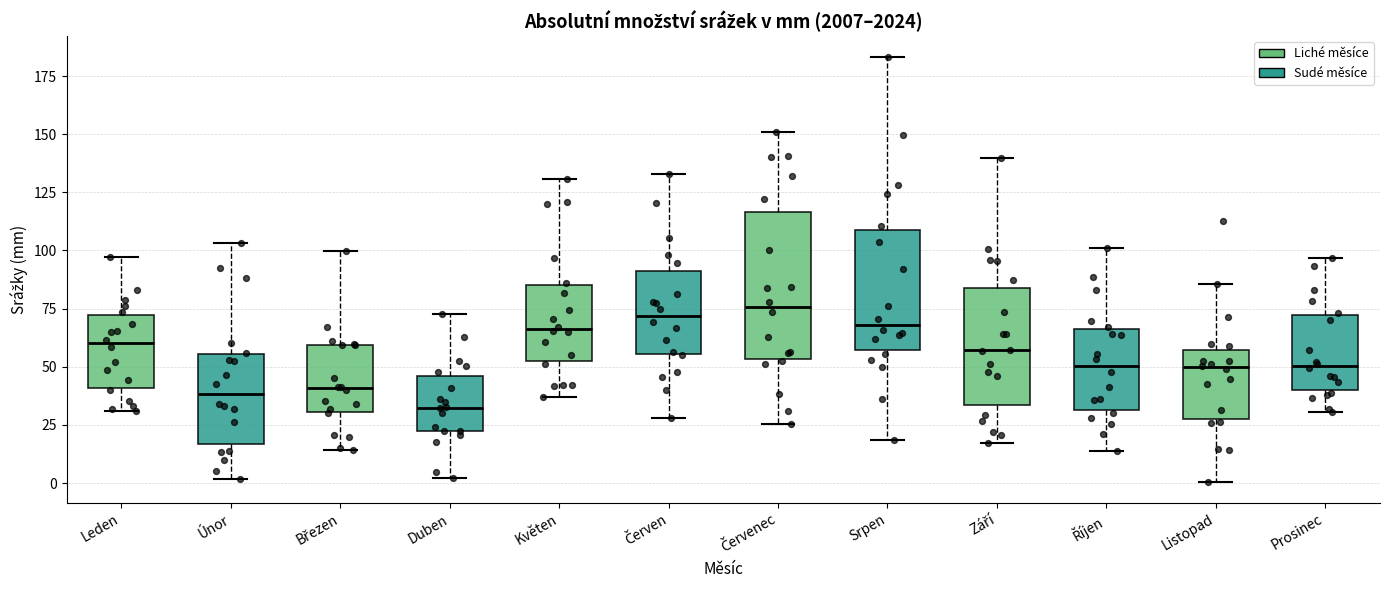

Reading left to right, read every box against the y-axis: the position of its median line, the range the box covers, and the ends of its whiskers. The values are not printed on the chart, so give them approximately, as read against the axis.

Leden: median 60, box 40 to 70, whiskers 30 to 95
Únor: median 40, box 15 to 55, whiskers 0 to 105
Březen: median 40, box 30 to 60, whiskers 15 to 100
Duben: median 30, box 25 to 45, whiskers 0 to 75
Květen: median 65, box 50 to 85, whiskers 35 to 130
Červen: median 70, box 55 to 90, whiskers 30 to 135
Červenec: median 75, box 55 to 115, whiskers 25 to 150
Srpen: median 70, box 55 to 110, whiskers 20 to 185
Září: median 55, box 35 to 85, whiskers 15 to 140
Říjen: median 50, box 30 to 65, whiskers 15 to 100
Listopad: median 50, box 30 to 55, whiskers 0 to 85
Prosinec: median 50, box 40 to 70, whiskers 30 to 95